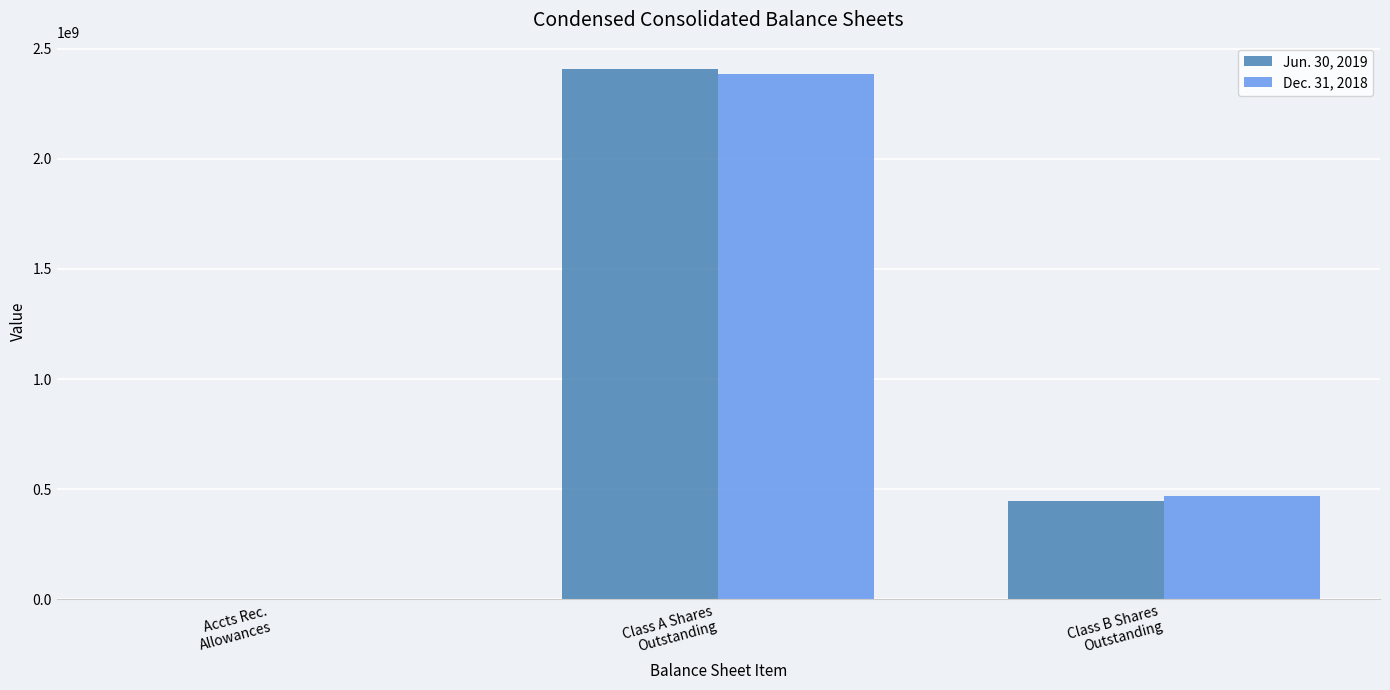

What is the maximum value shown in the chart?

2407000000